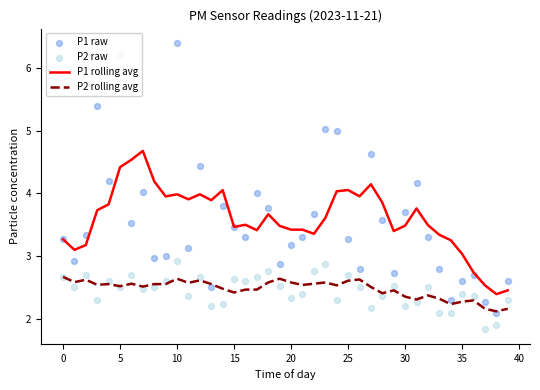

Which series has the largest Y range (max minus min)?

P1 raw